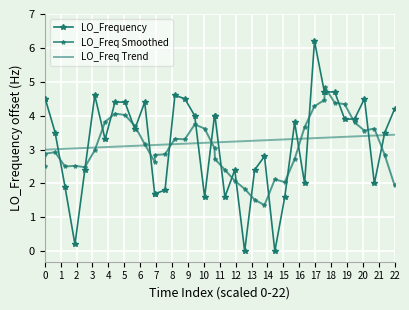

What is the average value of the LO_Freq Smoothed series?

3.1